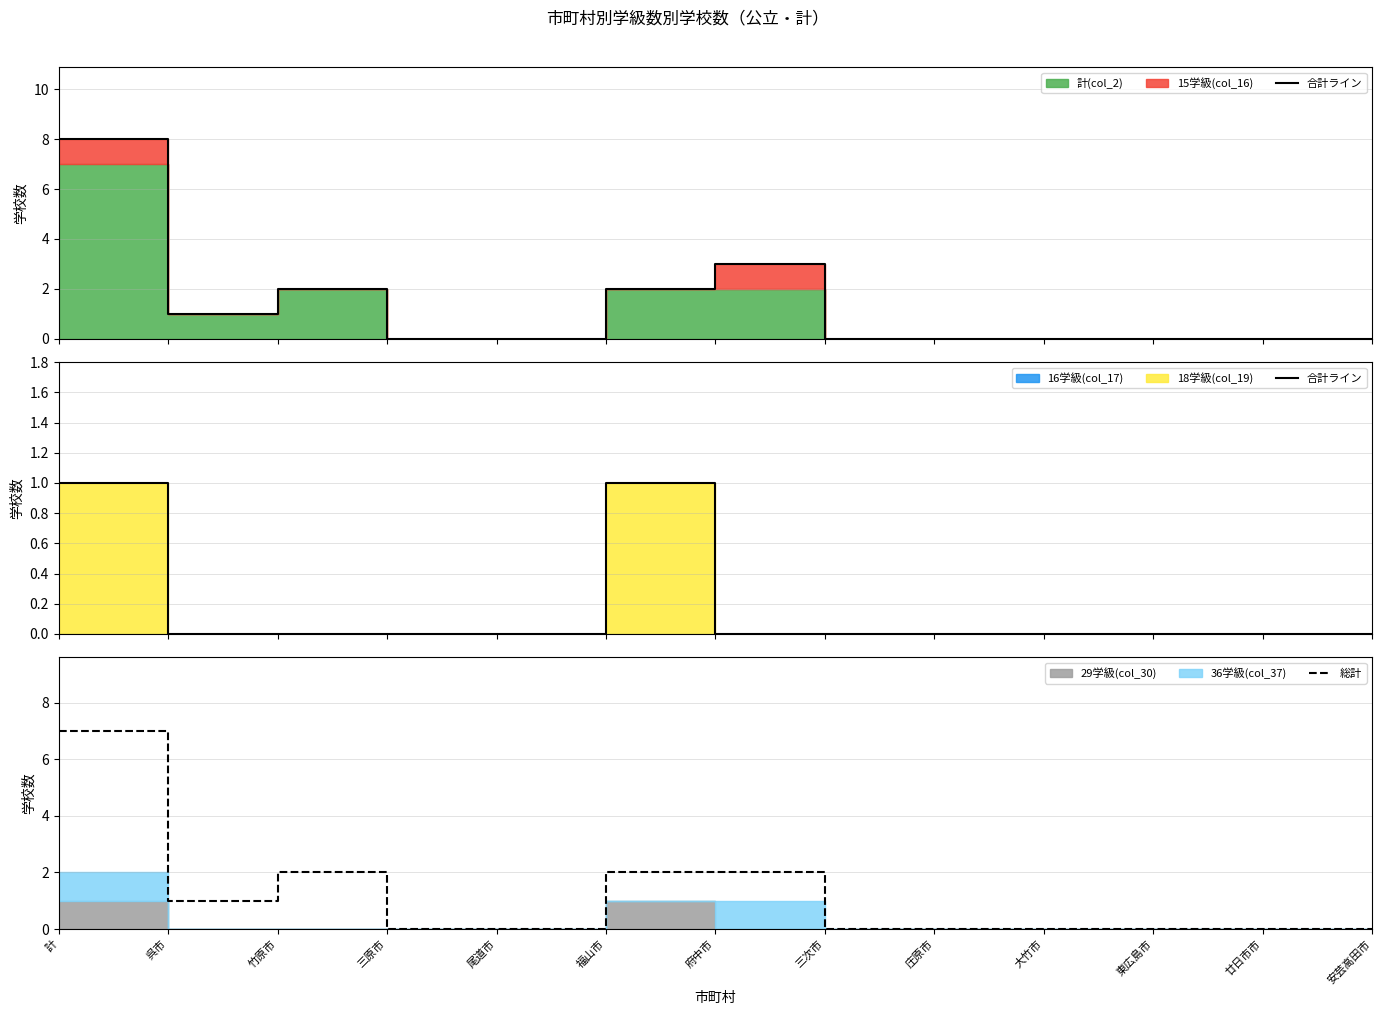

What is the highest value of the 総計 series?

7